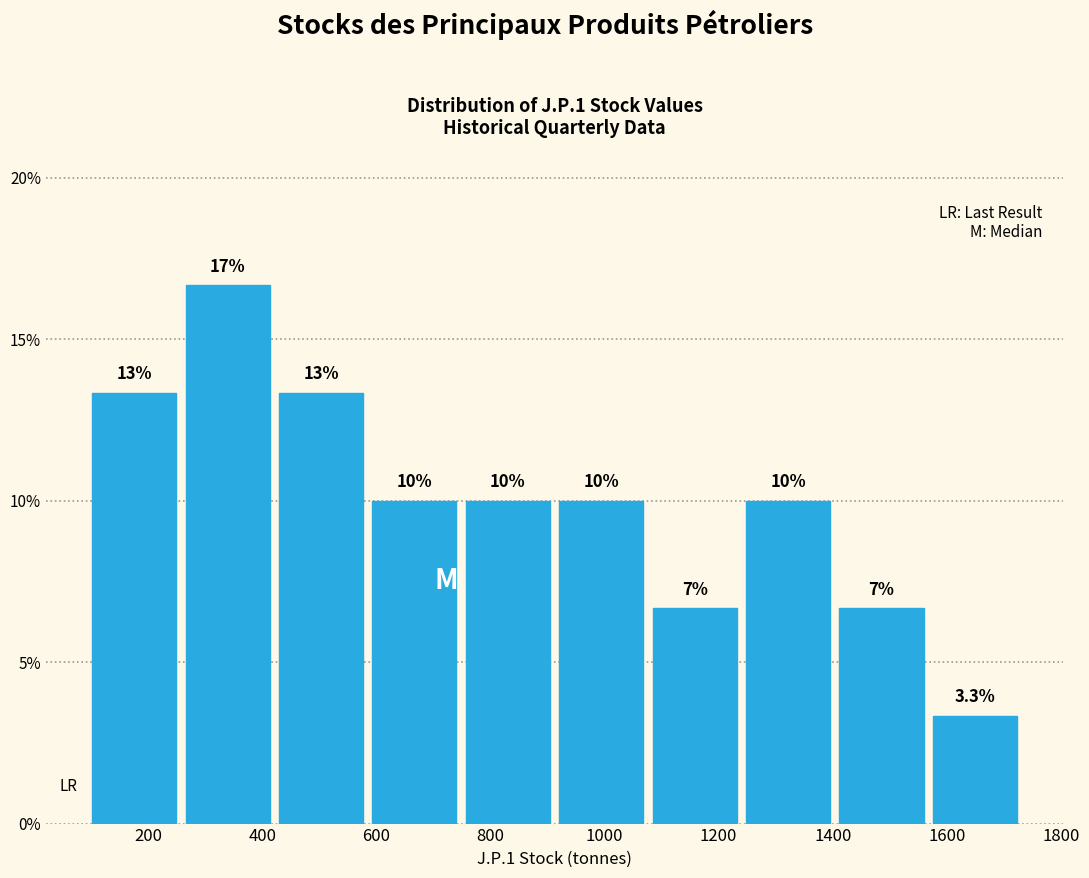

Over which range of the x-axis is the bar tallest?

260 to 420